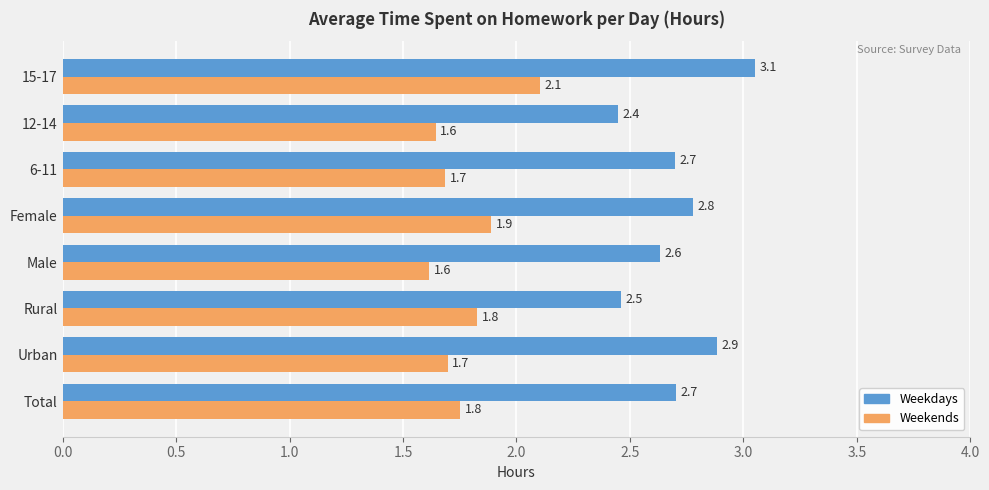

What is the average value of the Weekdays series?

2.7